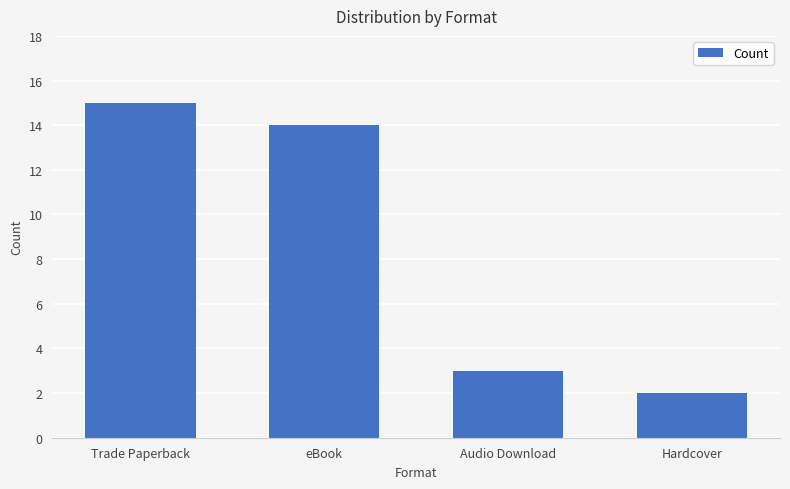

What is the approximate value at Hardcover?

2